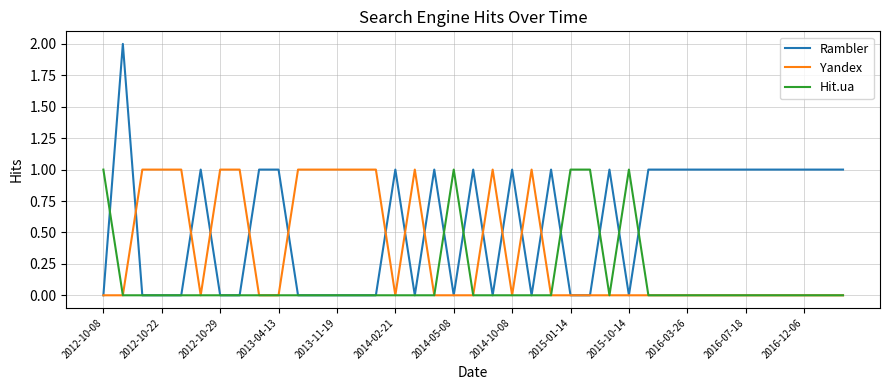

Rank the series by their average value, from highest to lowest.

Rambler, Yandex, Hit.ua